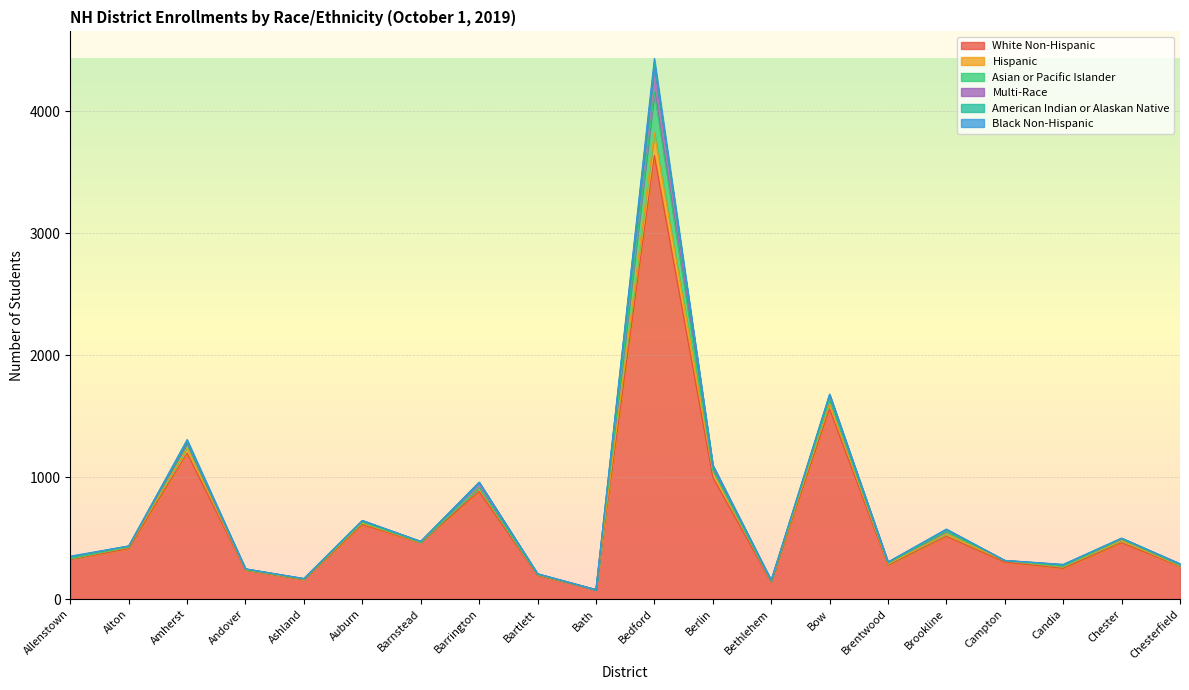

At which category is the sum across all series the highest?

Bedford